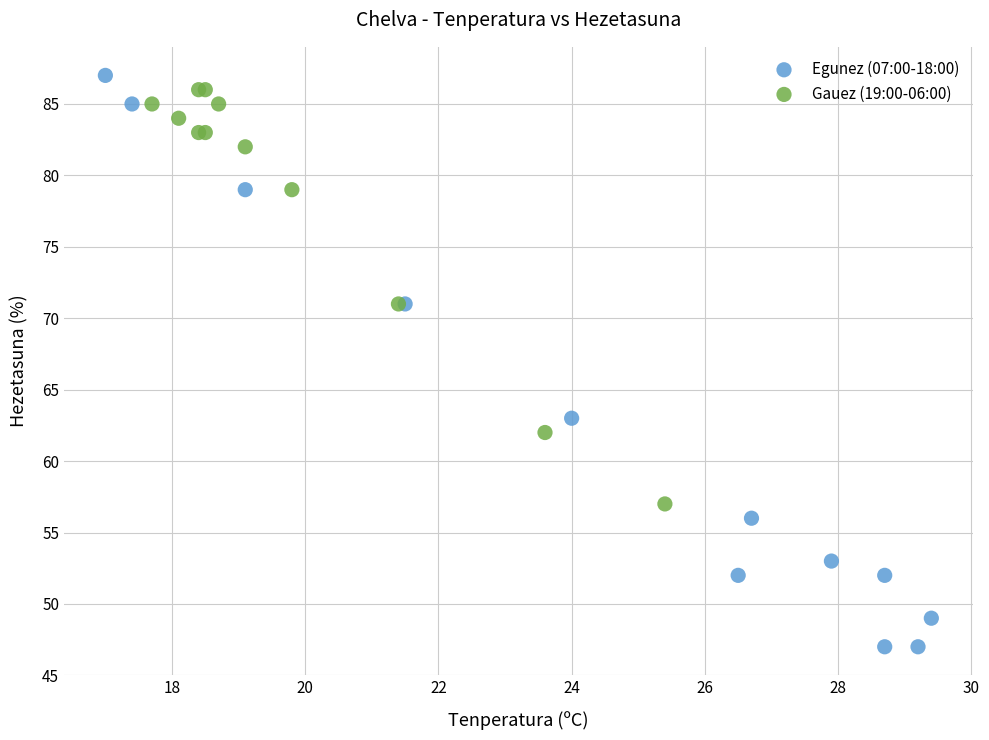

Which series has the largest Y range (max minus min)?

Egunez (07:00-18:00)